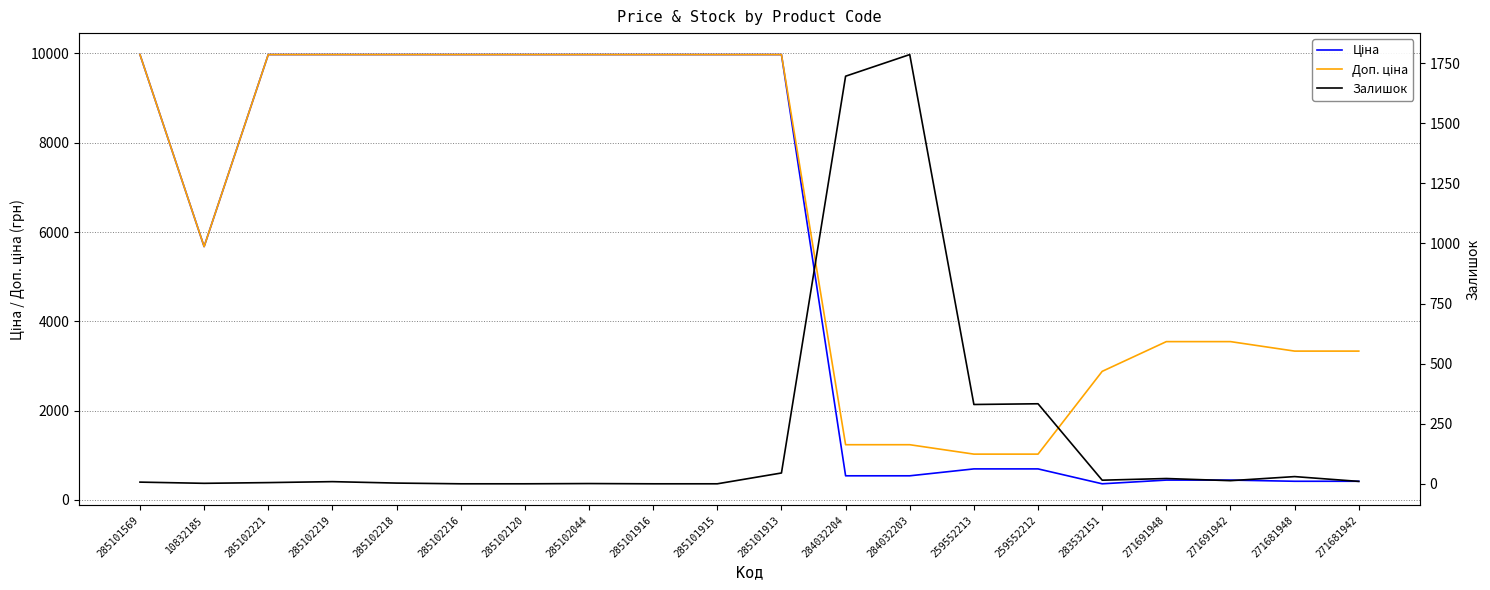

How many lines are shown in the chart?

3